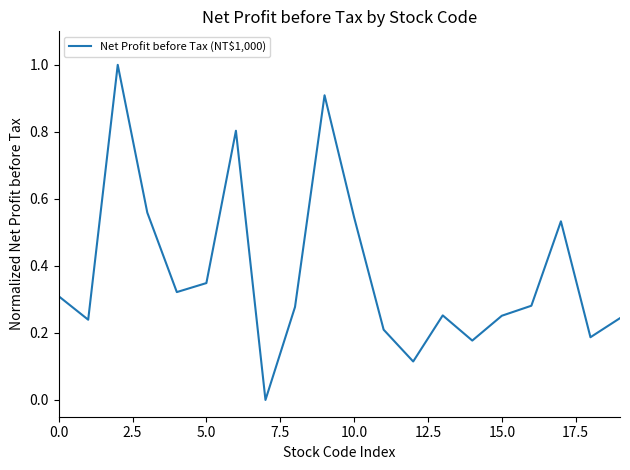

What is the difference between the maximum and minimum values?

1.0